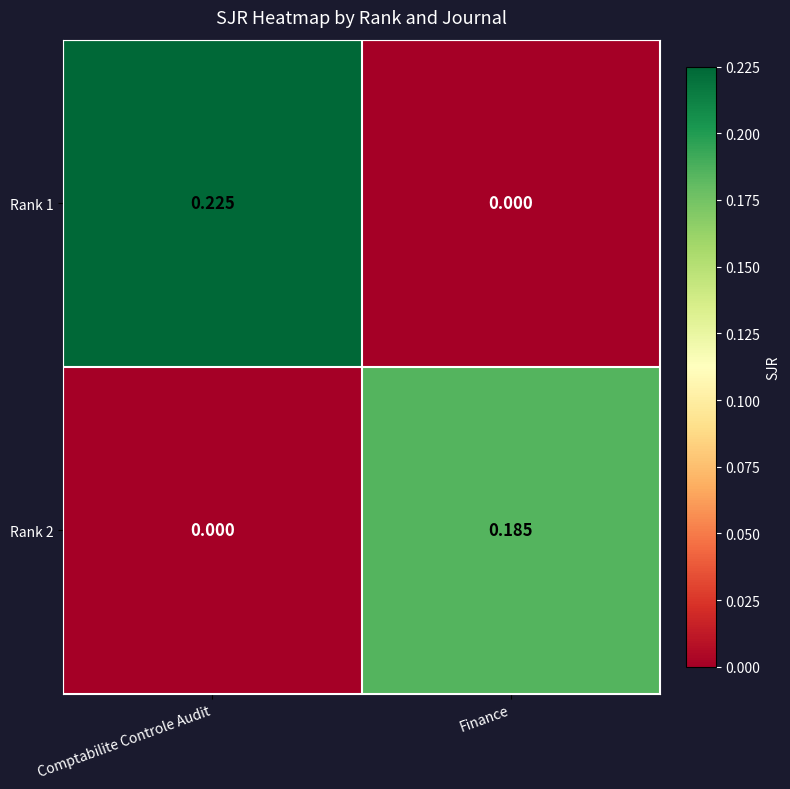

Rank the categories by Rank 2 value from highest to lowest.

Finance, Comptabilite Controle Audit